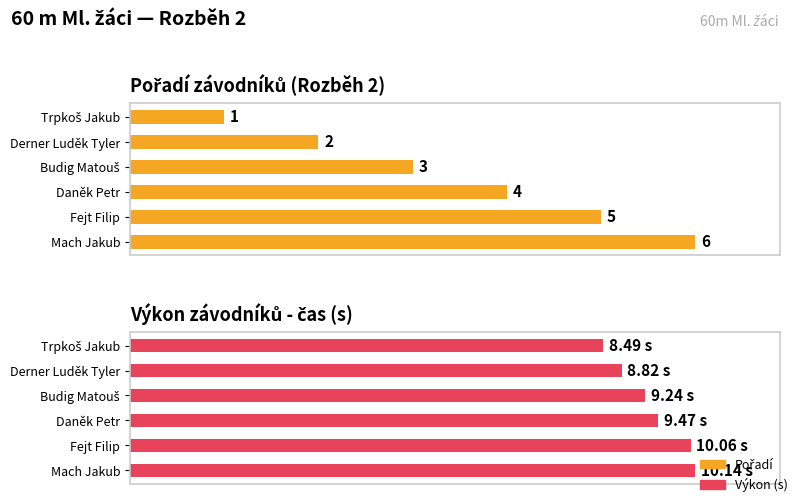

Which has a higher value, Daněk Petr or Derner Luděk Tyler?

Daněk Petr